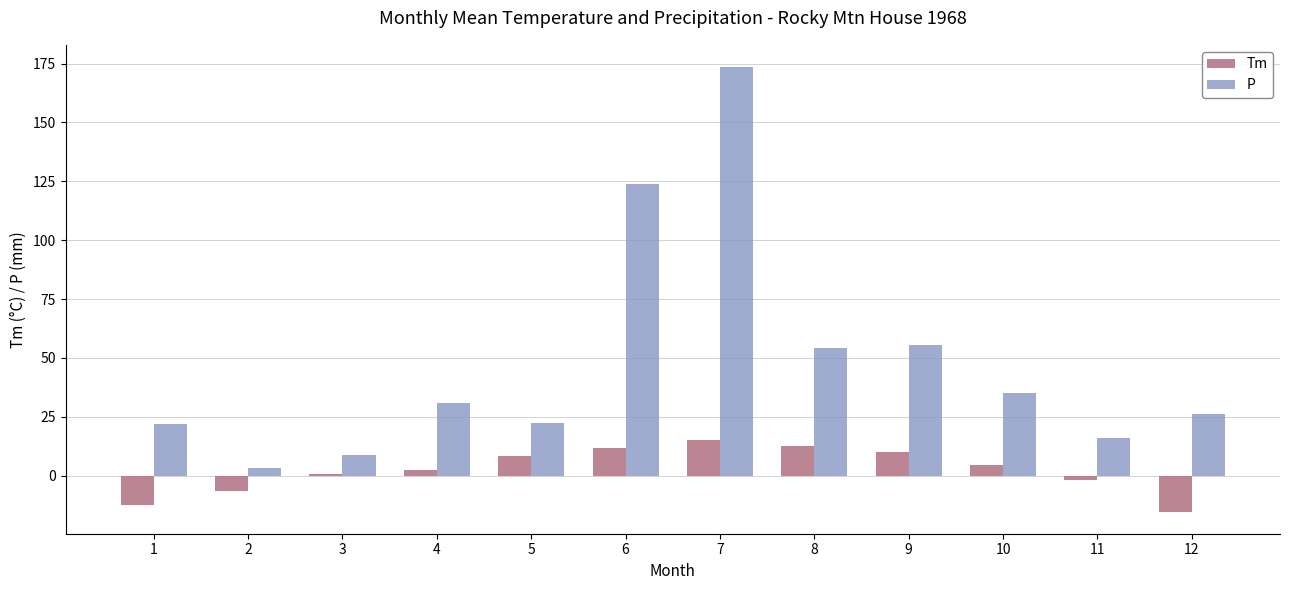

What is the approximate value of Tm at 8?

12.6